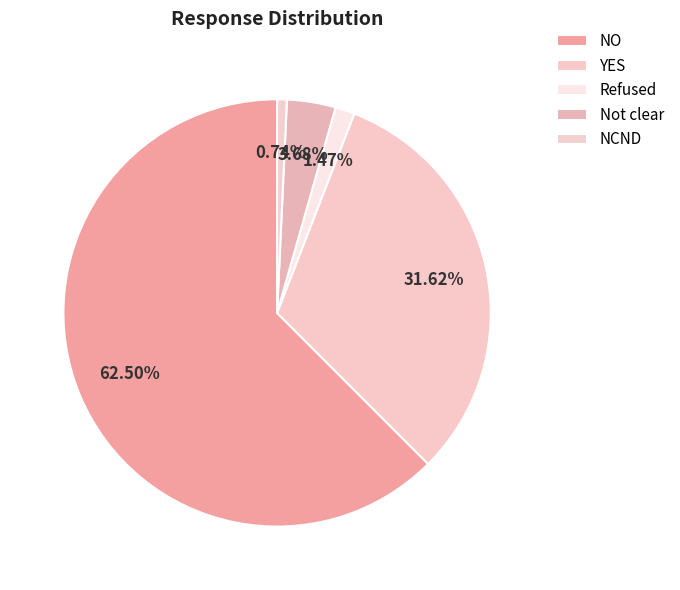

What is the largest slice in the pie chart?

NO